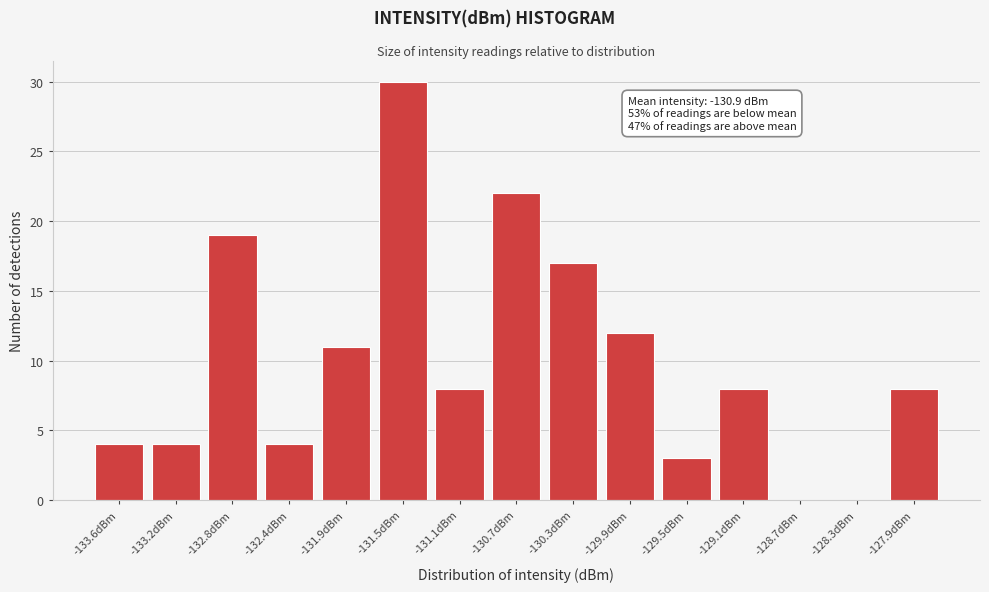

Reading left to right, extract all data points from this chart.

-133.6dBm=4	-133.2dBm=4	-132.8dBm=19	-132.4dBm=4	-131.9dBm=11	-131.5dBm=30	-131.1dBm=8	-130.7dBm=22	-130.3dBm=17	-129.9dBm=12	-129.5dBm=3	-129.1dBm=8	-128.7dBm=0	-128.3dBm=0	-127.9dBm=8